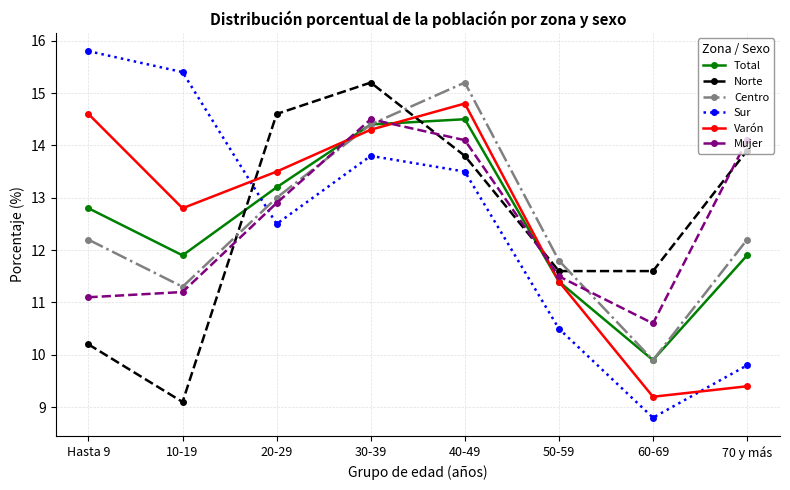

What position from the left is 70 y más?

8